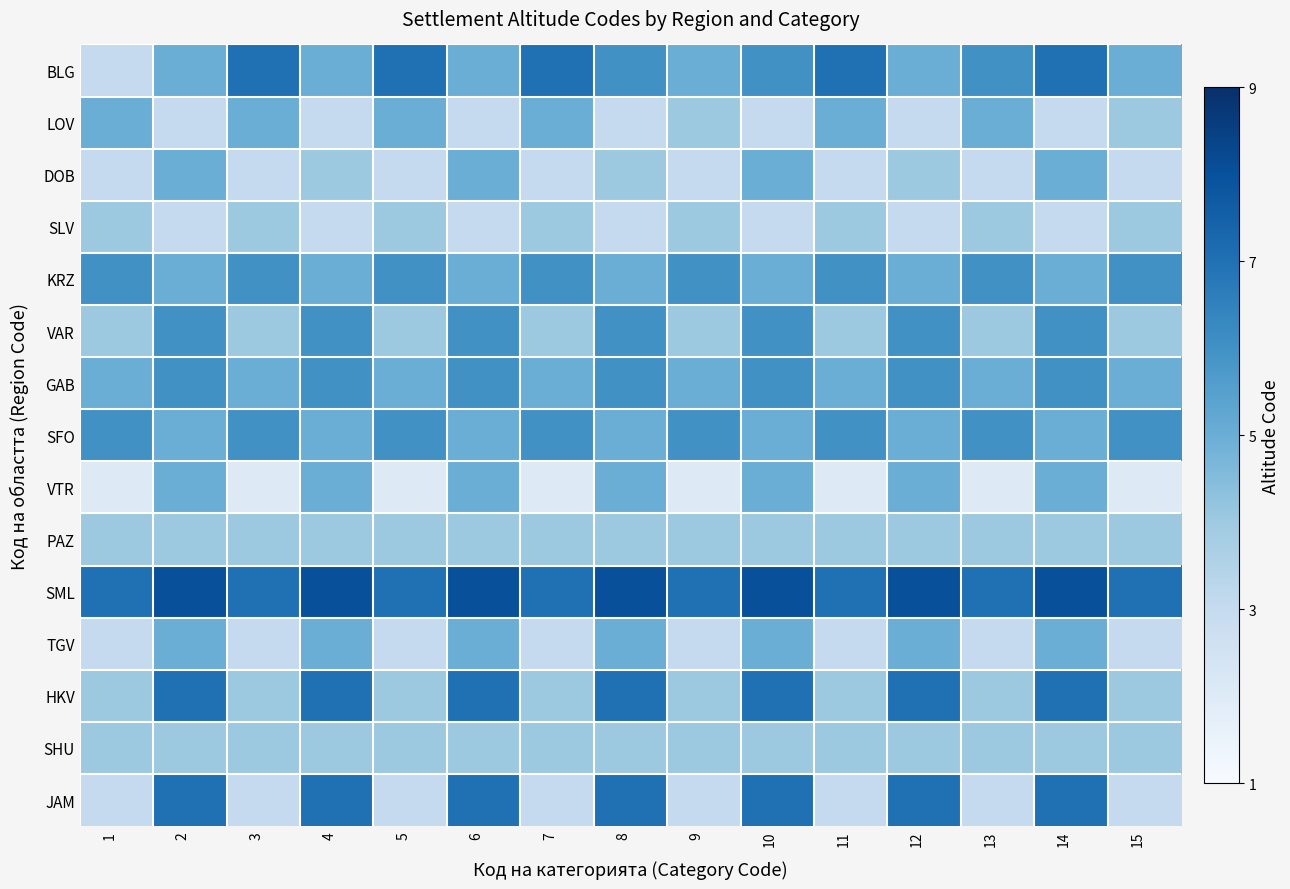

How many categories are shown in the chart?

15